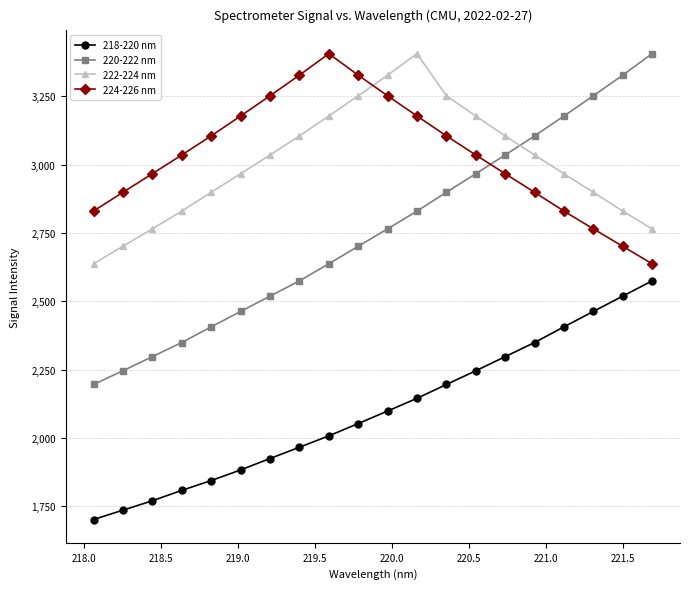

What is the value of the 224-226 nm point at the 12th from the left?

3177.3